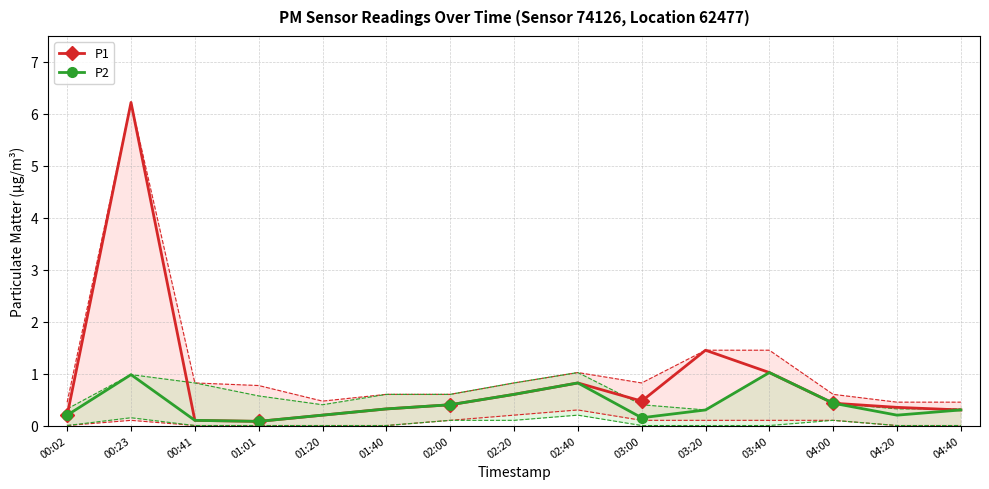

List the series in order of their overall mean, lowest first.

P2, P1